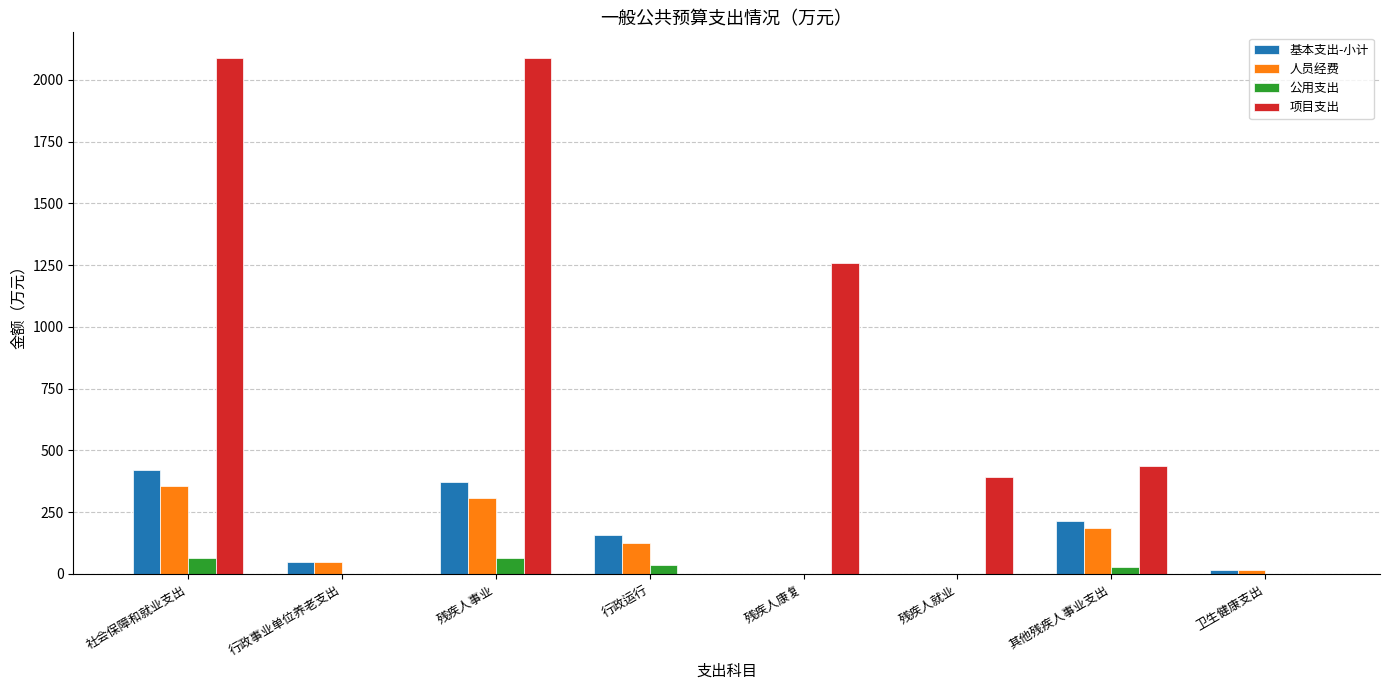

The 基本支出-小计 series shows 214.0 at 残疾人康复. True or false?

False